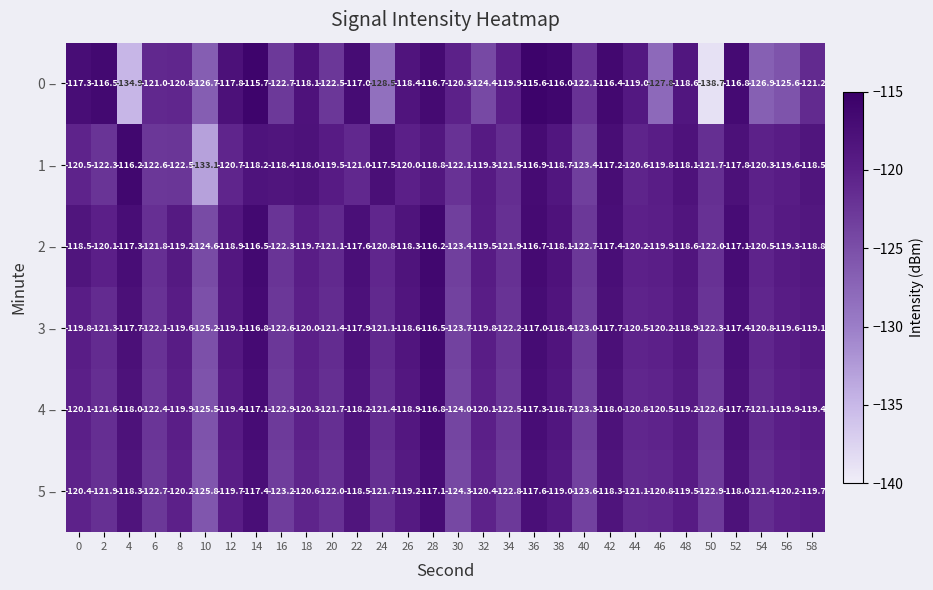

Rank the series at 8 from highest to lowest value.

2 –, 3 –, 4 –, 5 –, 0 –, 1 –